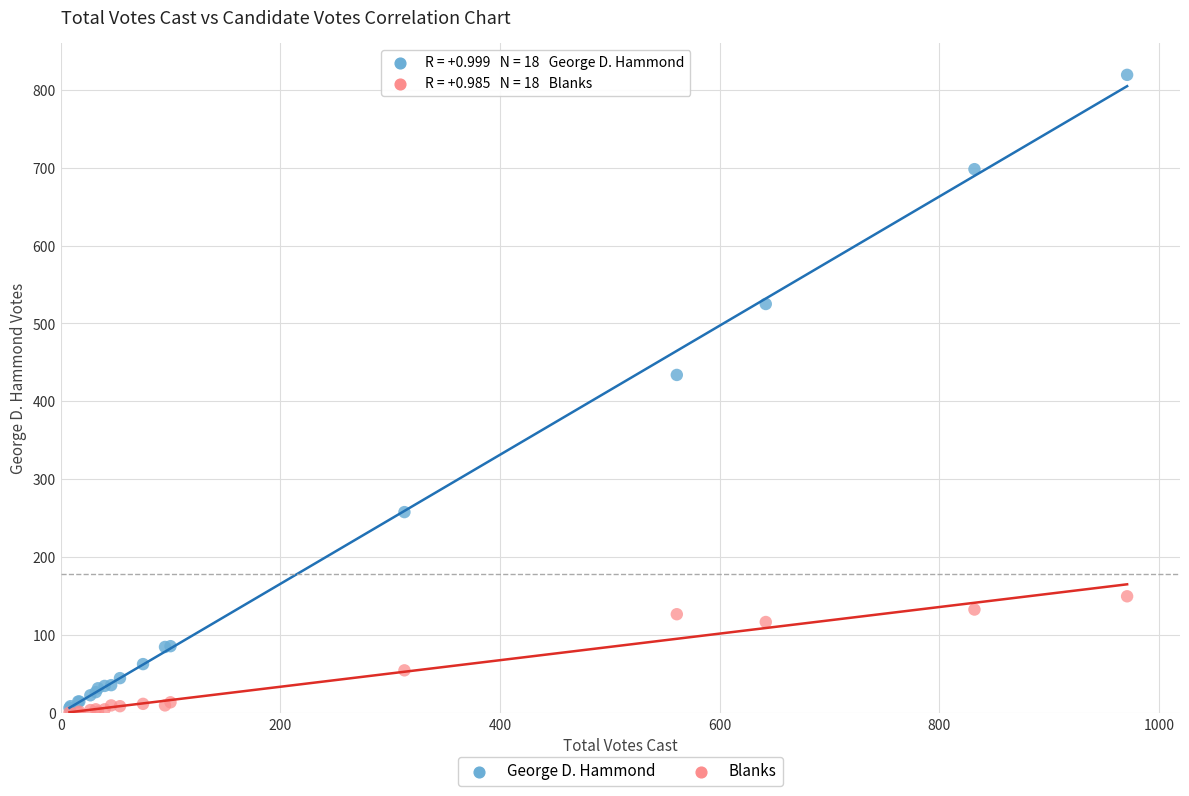

Across all series, what Y value is closest to 409?

434